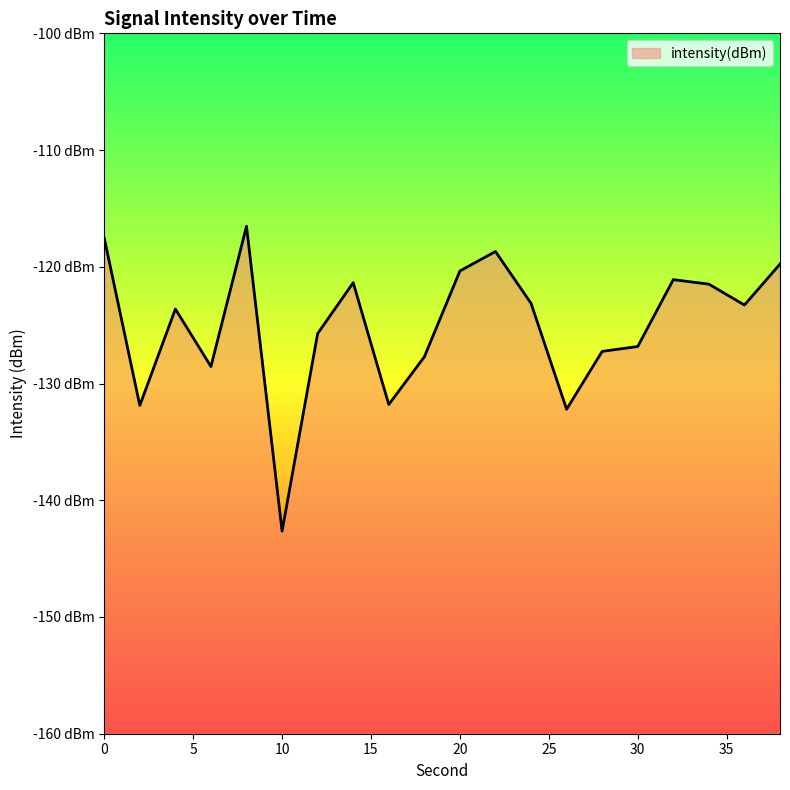

What is the approximate value at 12?

-125.7